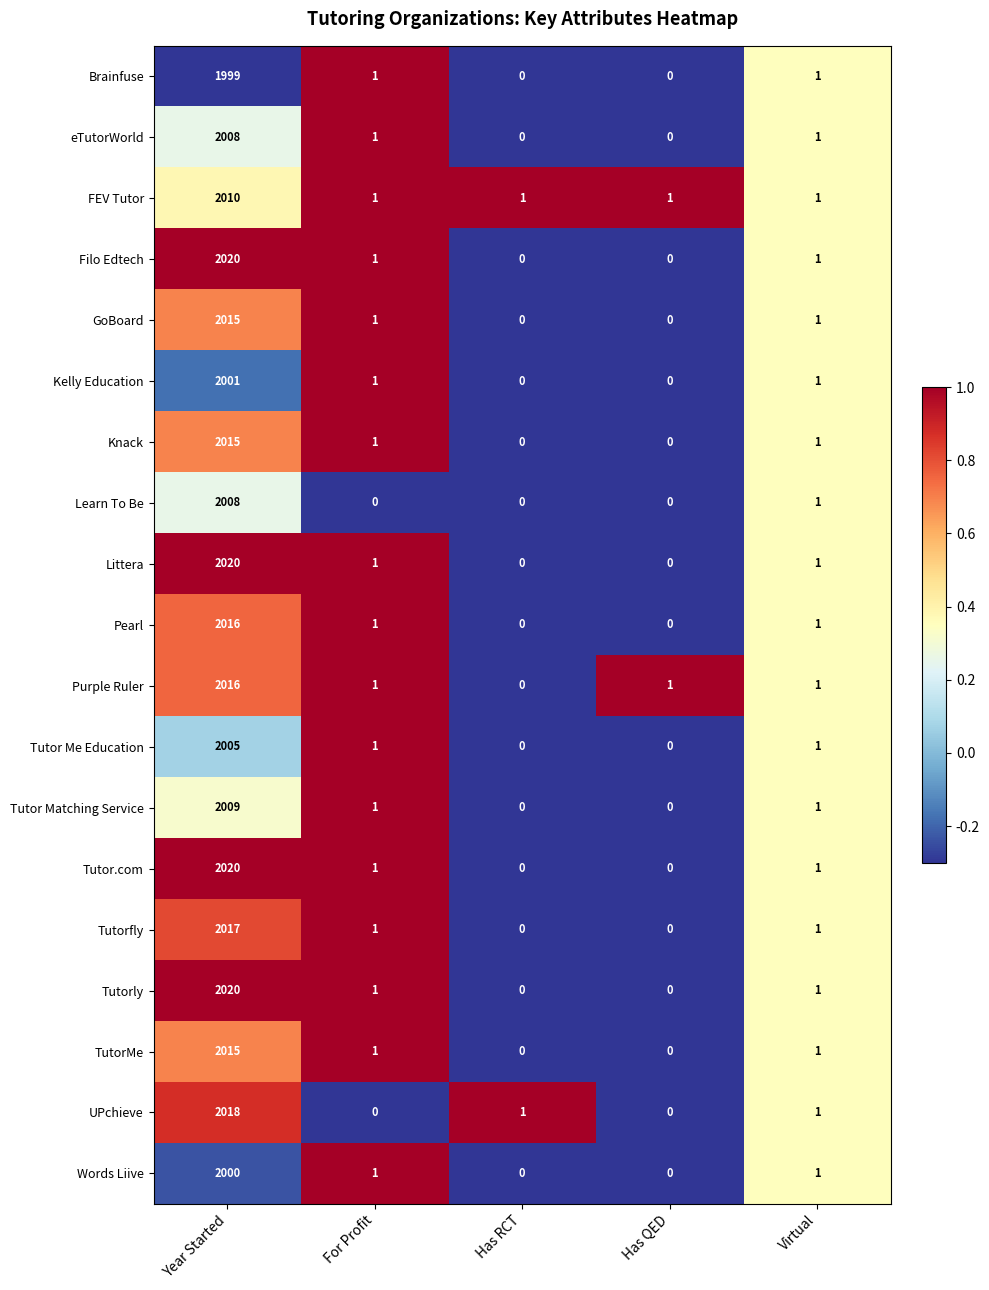

What is the average value of the Words Liive series?

400